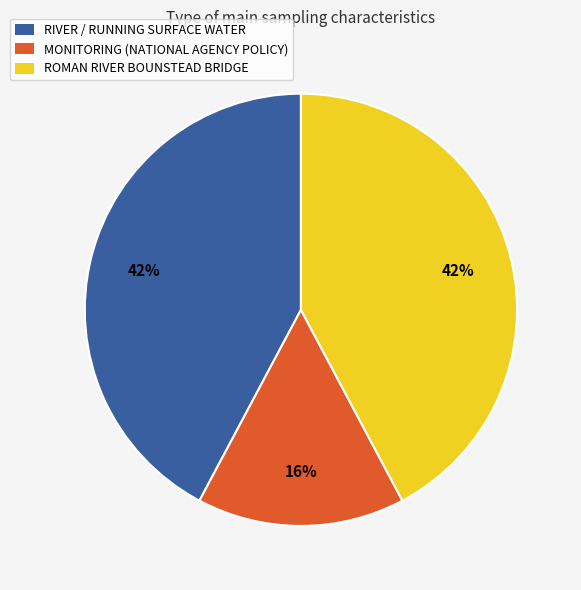

What percentage is the ROMAN RIVER BOUNSTEAD BRIDGE slice, to the nearest percent?

42%